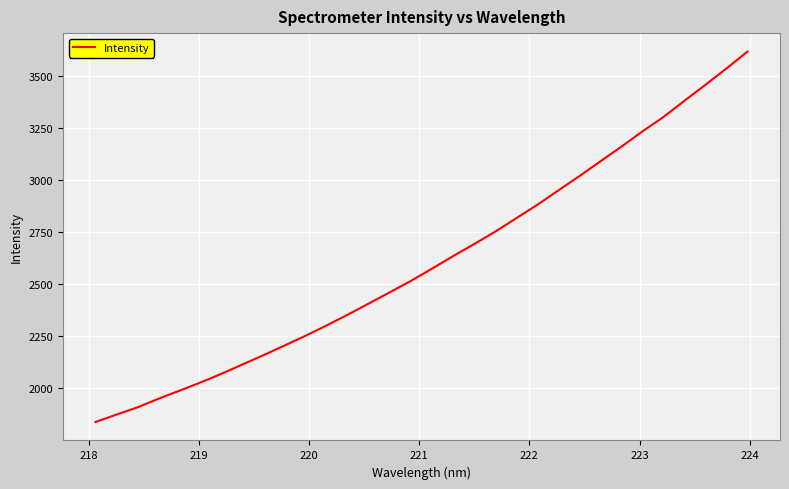

How many values exceed 2576?

16